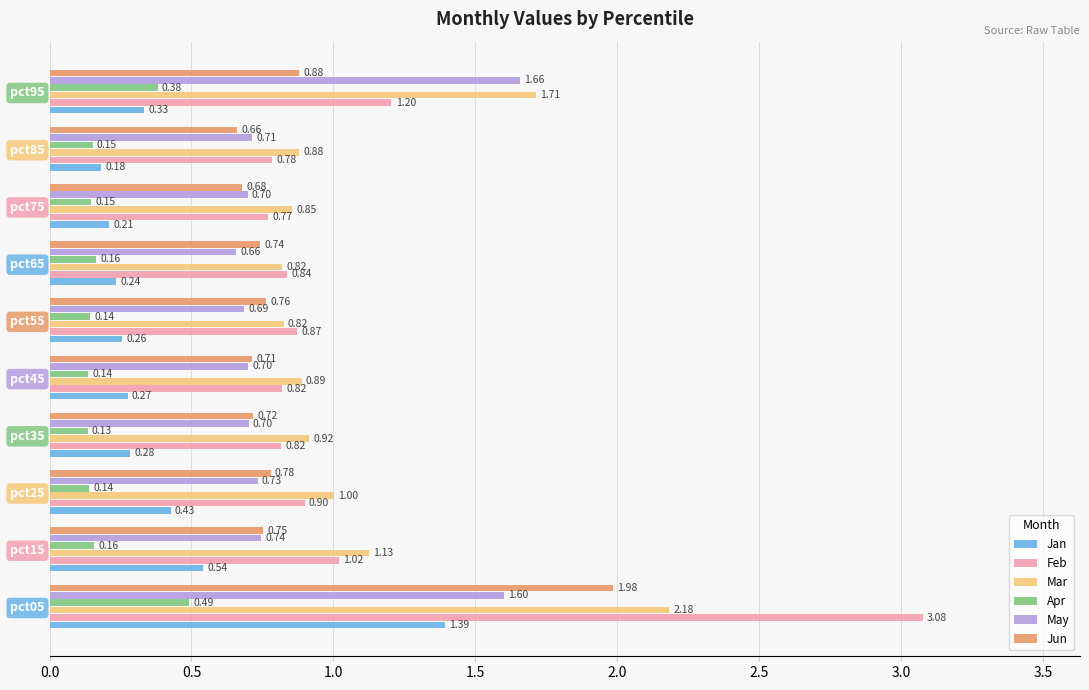

Which series has the widest spread of values?

Feb